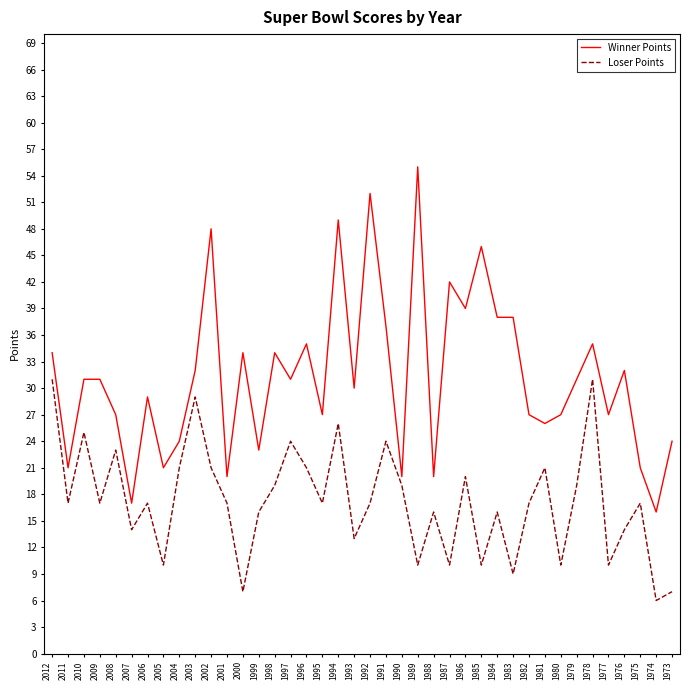

How many lines are shown in the chart?

2